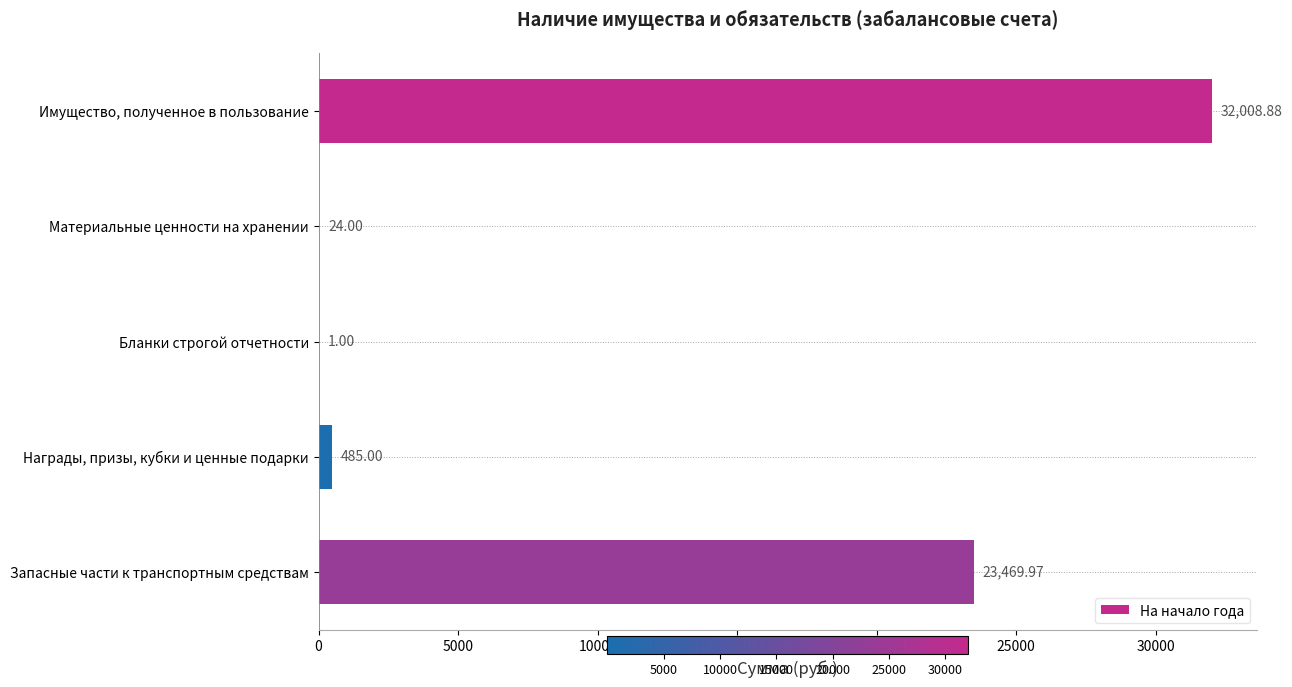

At which category does the chart reach its peak across all series?

Имущество, полученное в пользование